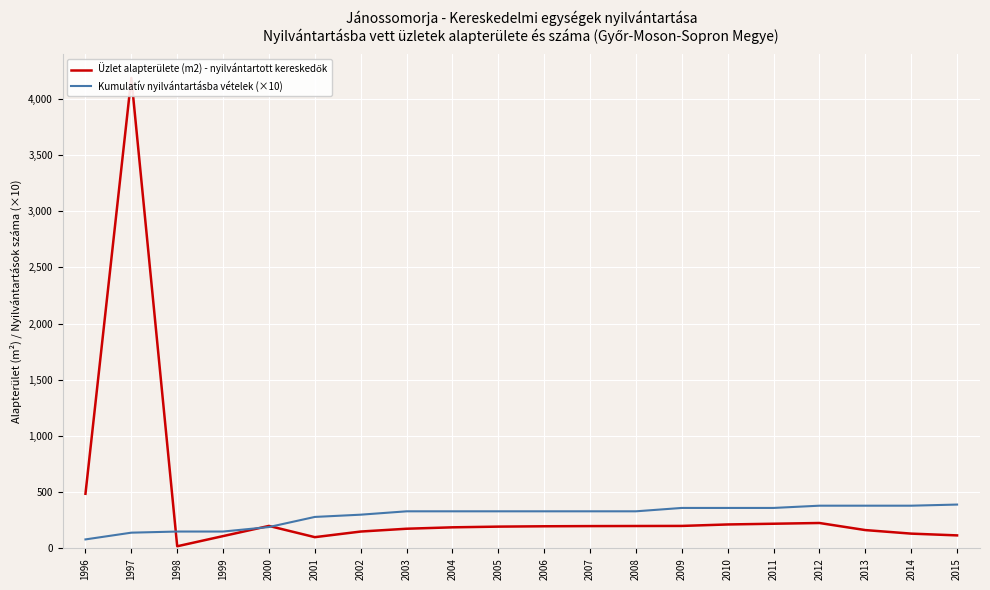

The value of Kumulatív nyilvántartásba vételek (×10) at 2004 is 559.8. True or false?

False